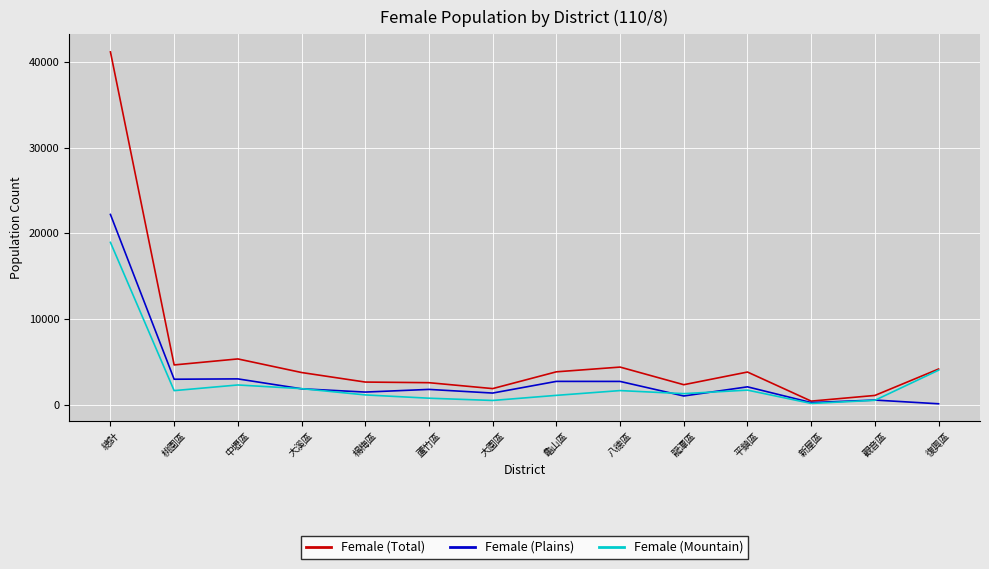

True or false: Female (Plains) has more than 1 interior local peaks.

True